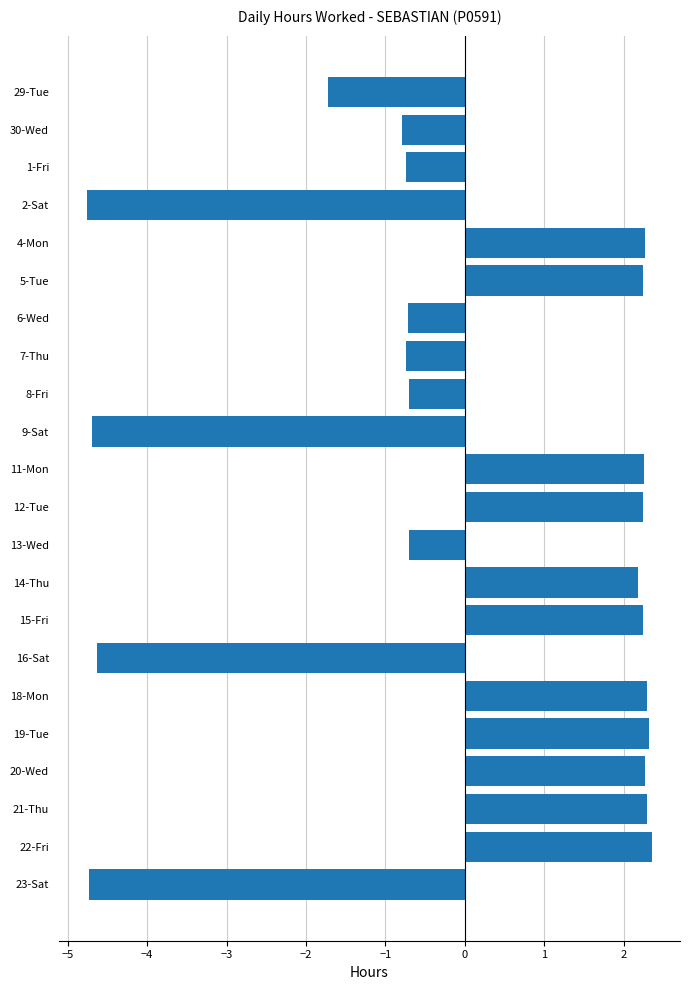

Which has a higher value, 21-Thu or 13-Wed?

21-Thu